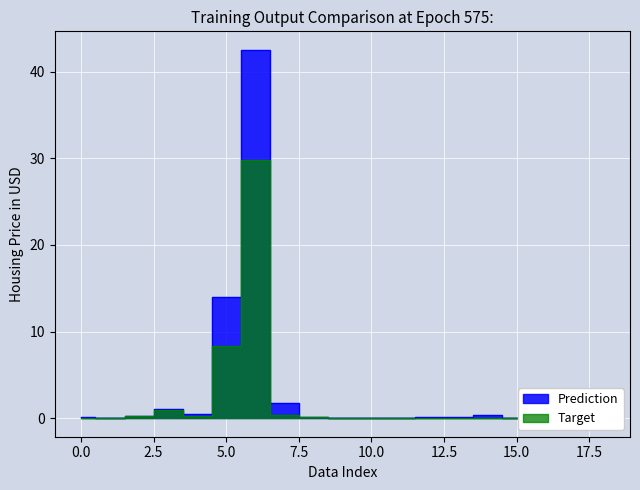

At which category does the chart reach its minimum across all series?

1